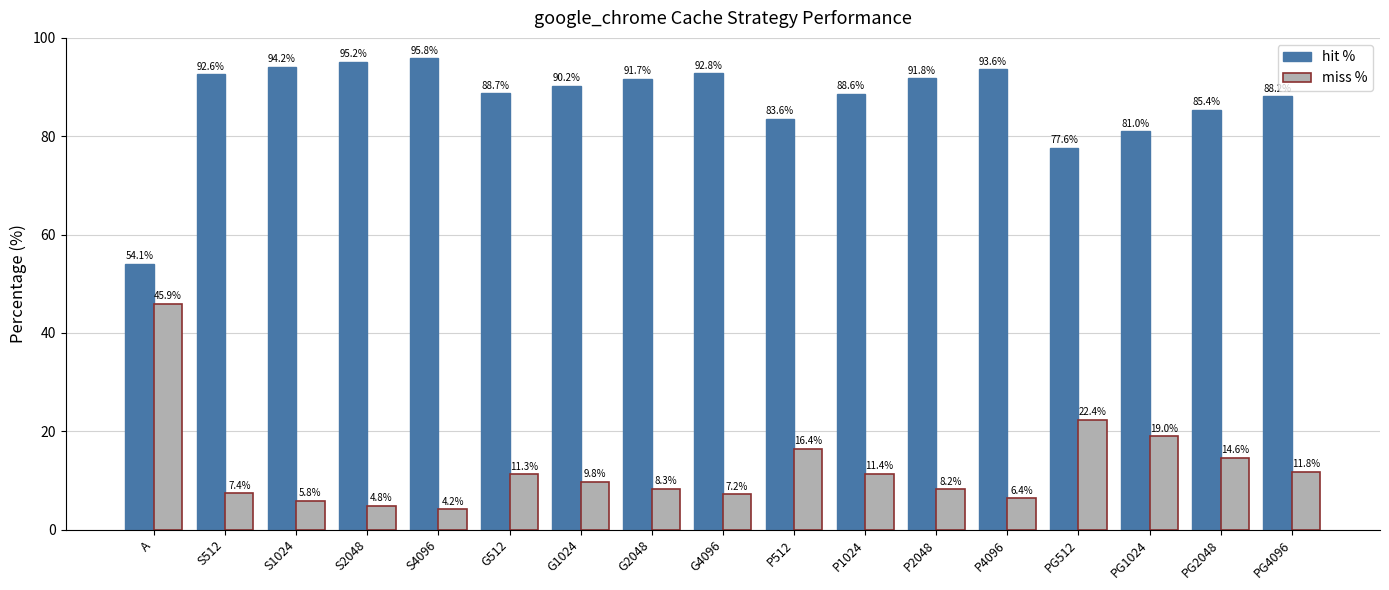

How many data points in miss % are less than 9?

8